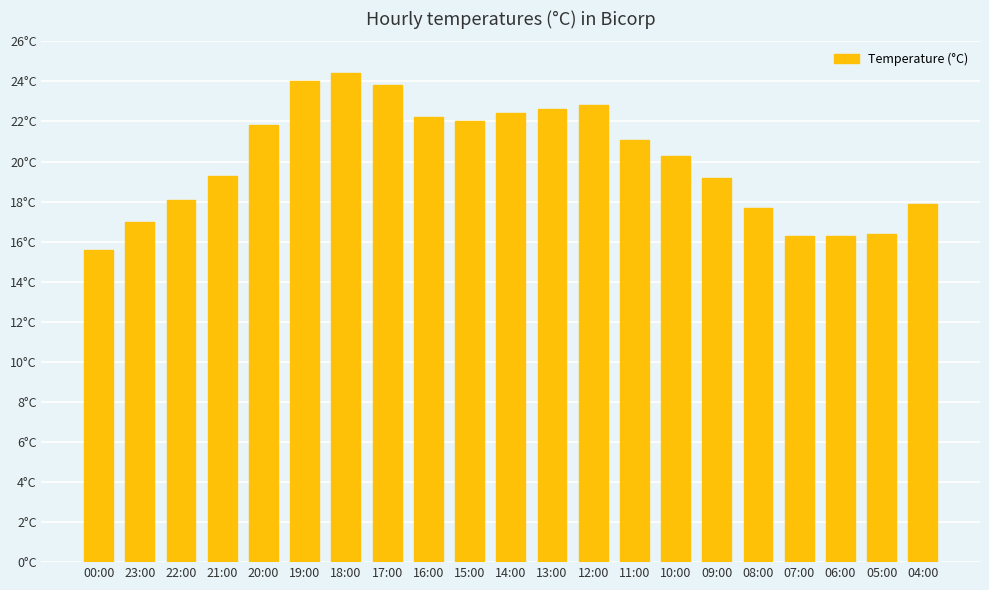

What is the difference between the maximum and second lowest values?

8.1